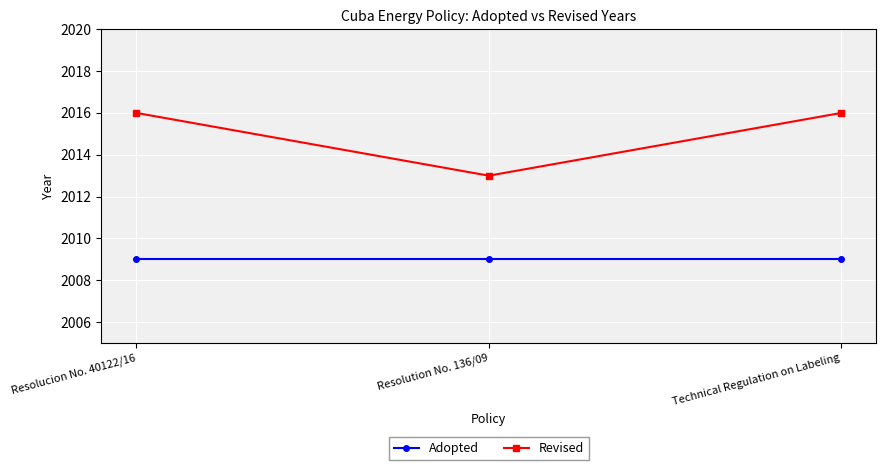

Which series has the widest spread of values?

Revised